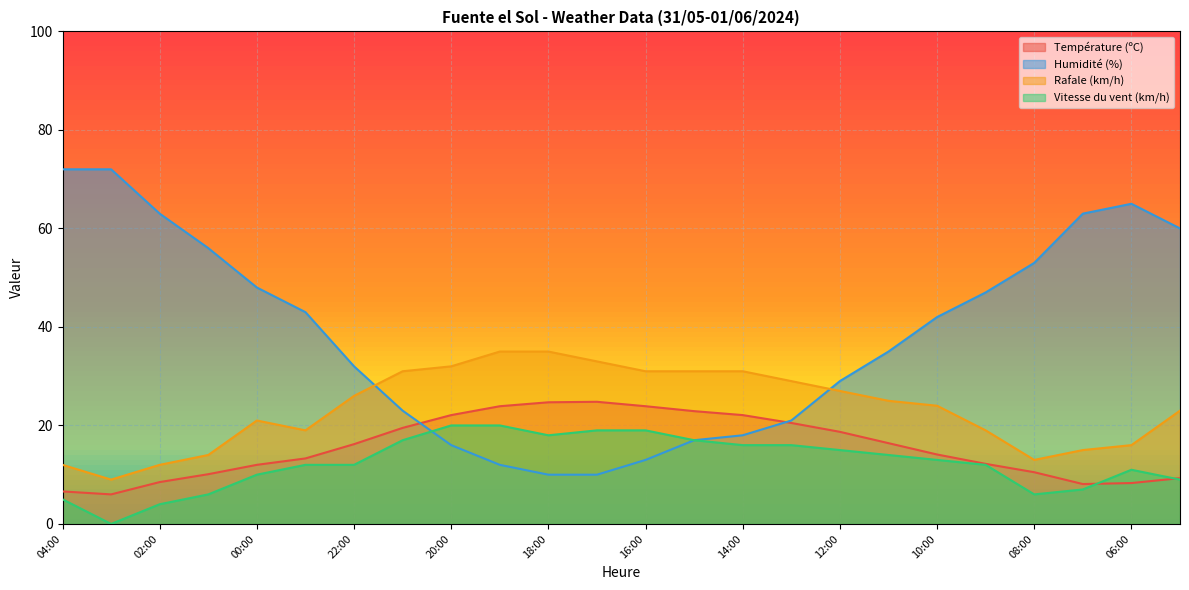

Reading left to right, what are all the values shown in this chart?

Température (ºC): 6.6	6.0	8.5	10.1	12.0	13.3	16.2	19.5	22.1	23.9	24.7	24.8	23.9	22.9	22.1	20.5	18.7	16.4	14.1	12.2	10.5	8.1	8.3	9.3
Humidité (%): 72.0	72.0	63.0	56.0	48.0	43.0	32.0	23.0	16.0	12.0	10.0	10.0	13.0	17.0	18.0	21.0	29.0	35.0	42.0	47.0	53.0	63.0	65.0	60.0
Rafale (km/h): 12.0	9.0	12.0	14.0	21.0	19.0	26.0	31.0	32.0	35.0	35.0	33.0	31.0	31.0	31.0	29.0	27.0	25.0	24.0	19.0	13.0	15.0	16.0	23.0
Vitesse du vent (km/h): 5.0	0.0	4.0	6.0	10.0	12.0	12.0	17.0	20.0	20.0	18.0	19.0	19.0	17.0	16.0	16.0	15.0	14.0	13.0	12.0	6.0	7.0	11.0	9.0